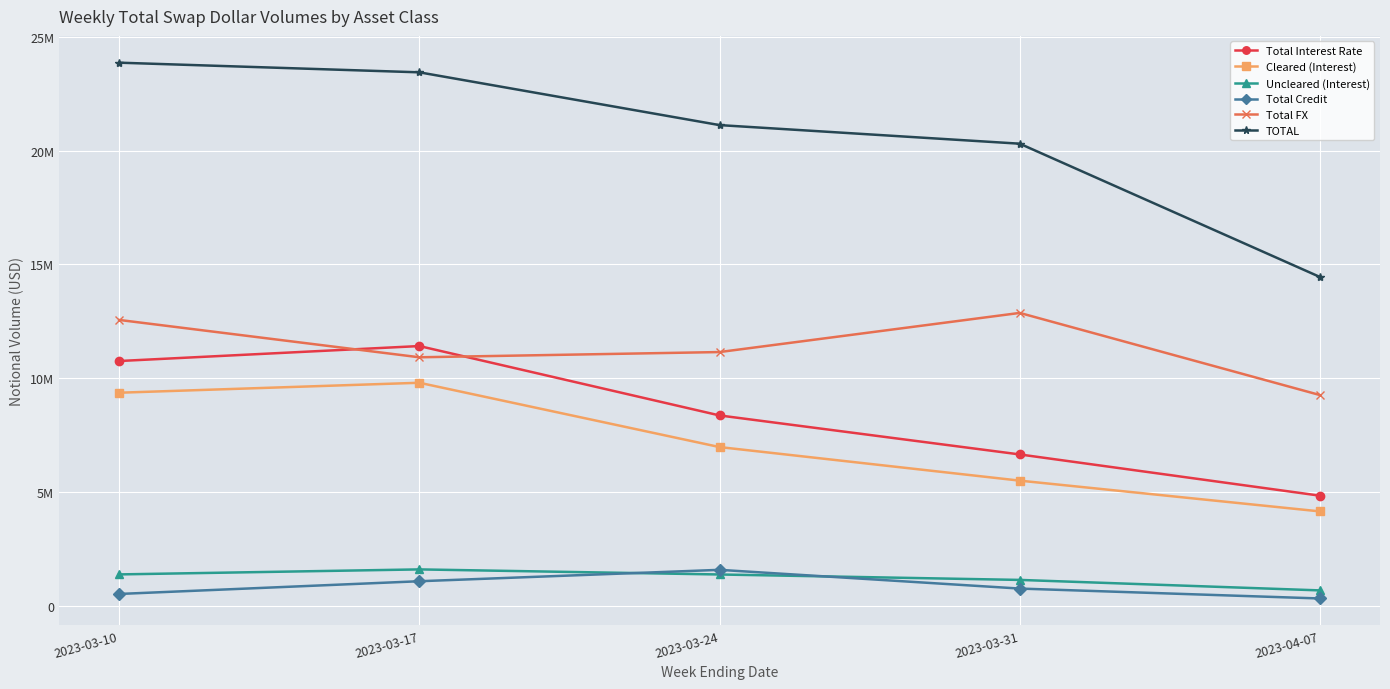

At which label does Total FX first exceed 11154915?

2023-03-10